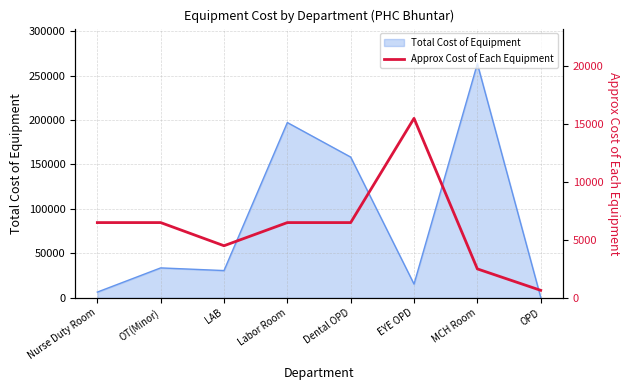

At which label is Total Cost of Equipment closest to 132000?

Dental OPD